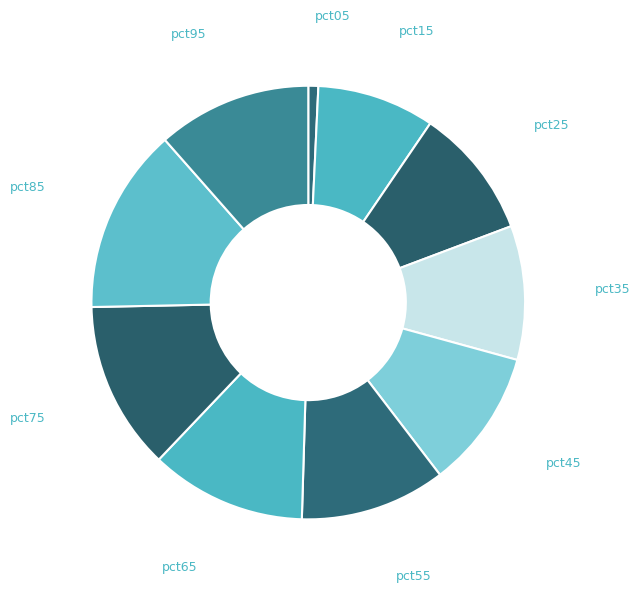

How many slices are in this pie chart?

10